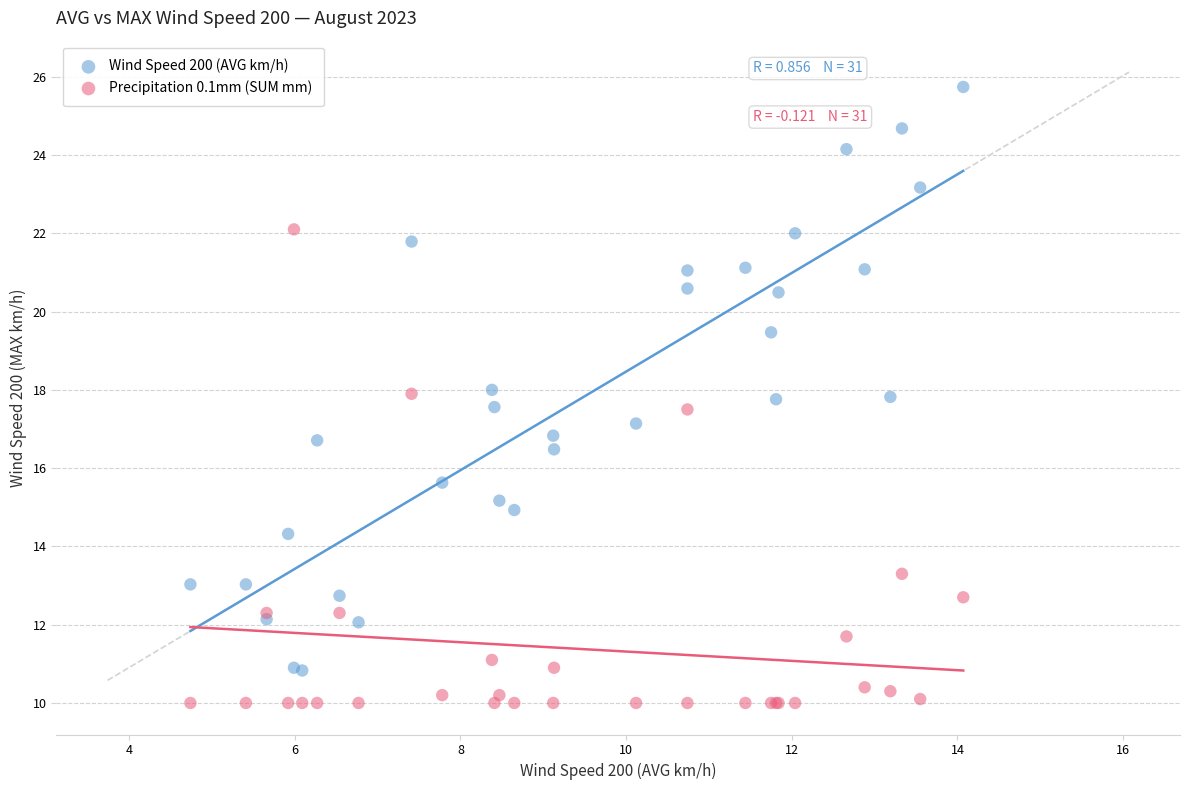

Which series has the largest Y range (max minus min)?

Wind Speed 200 (AVG km/h)